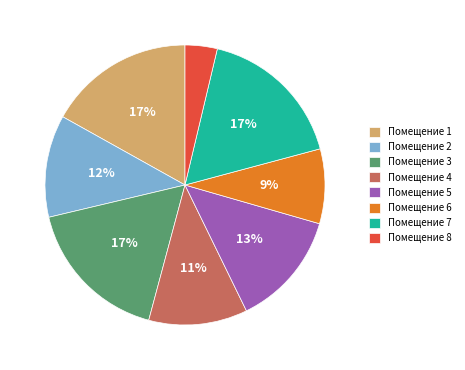

To the nearest percent, what is the average slice percentage?

12%